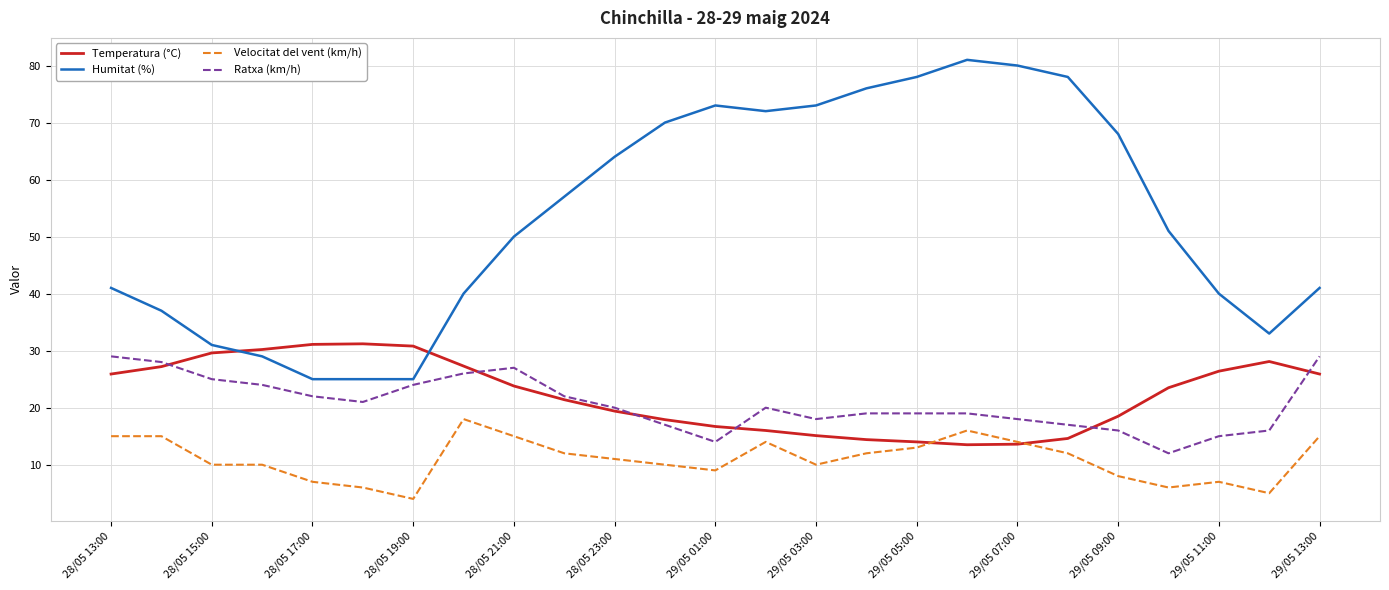

What is the difference between the maximum and minimum values in the Ratxa (km/h) series?

17.0